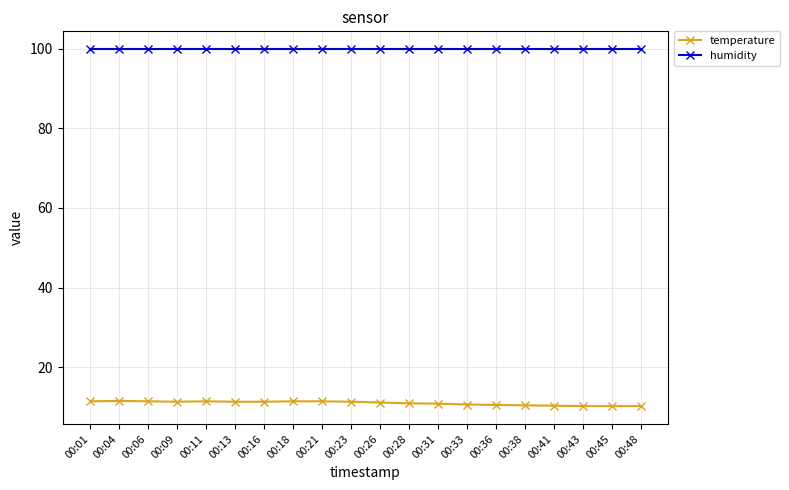

Is it true that humidity equals 52.3 at 00:21?

False